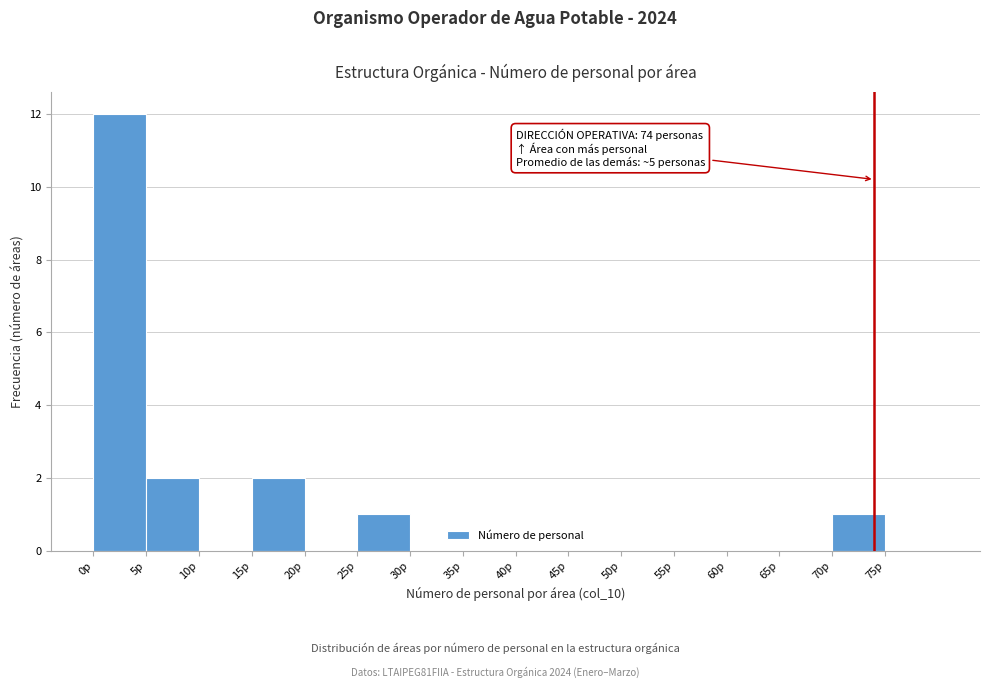

Over which range of the x-axis is the bar tallest?

0 to 5